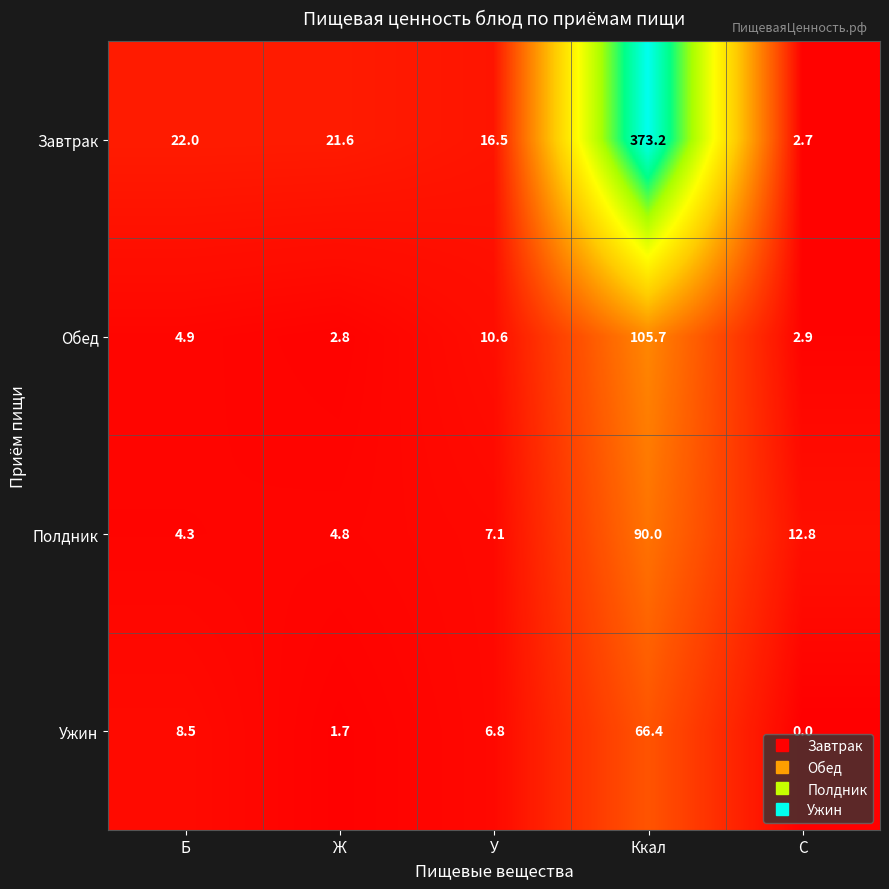

What is the maximum value shown in the chart?

373.2